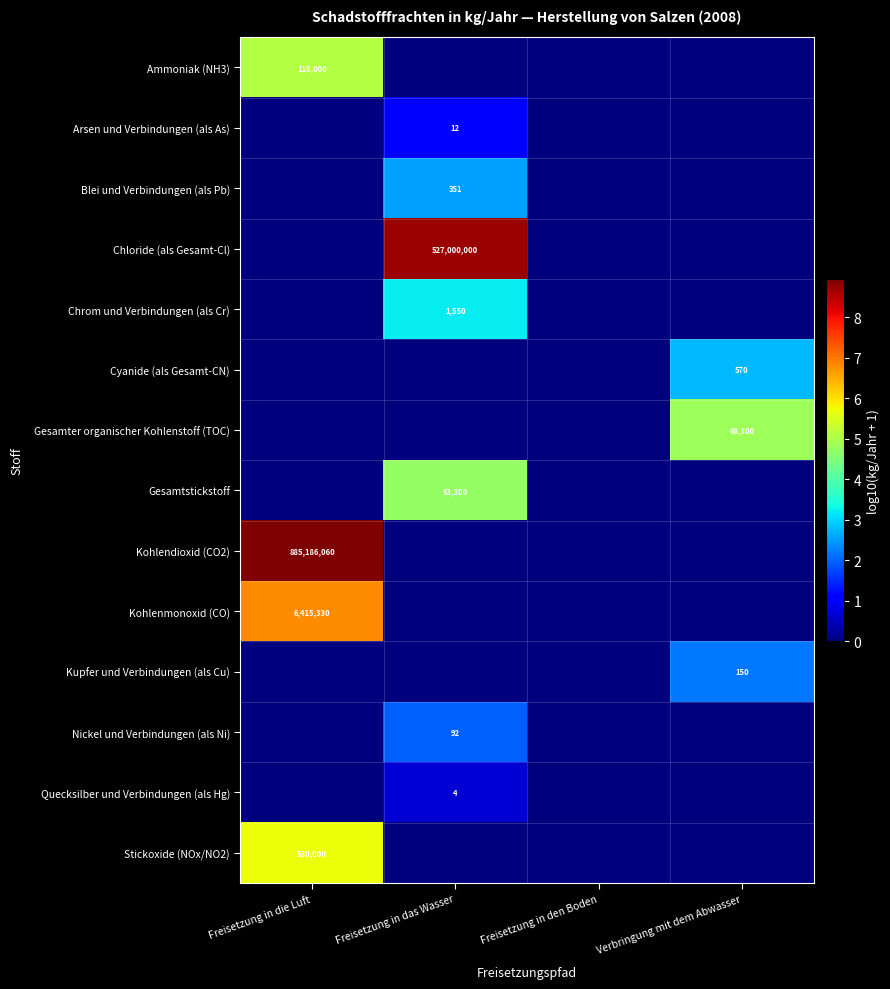

What is the total value across all series at Verbringung mit dem Abwasser?

9.8